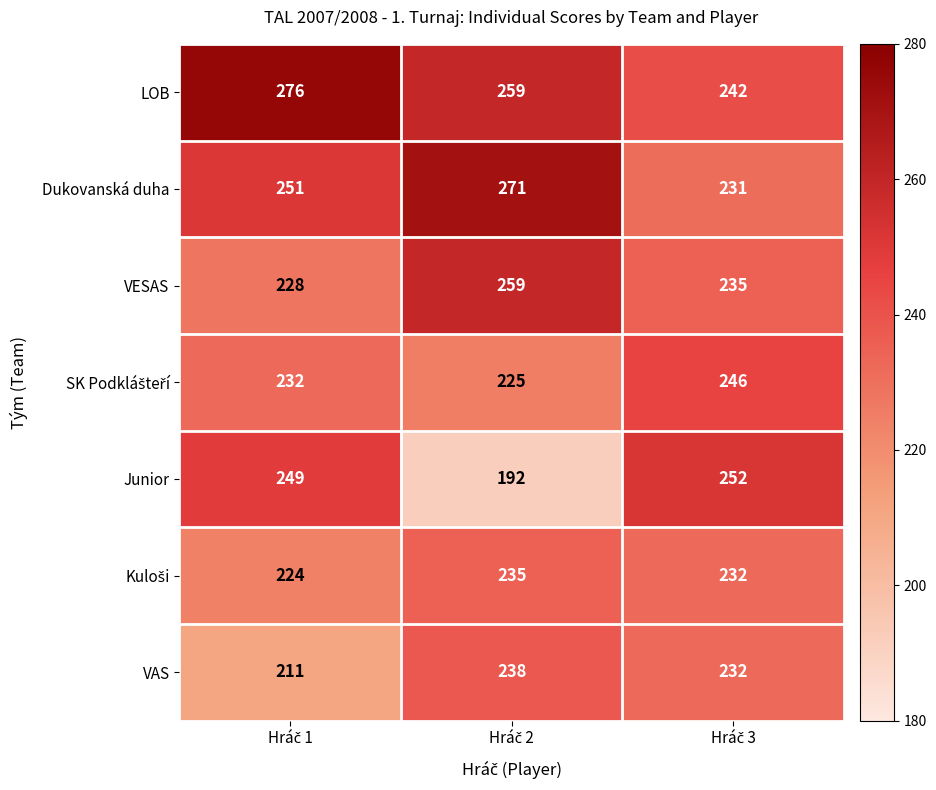

What is the highest value of the VESAS series?

259